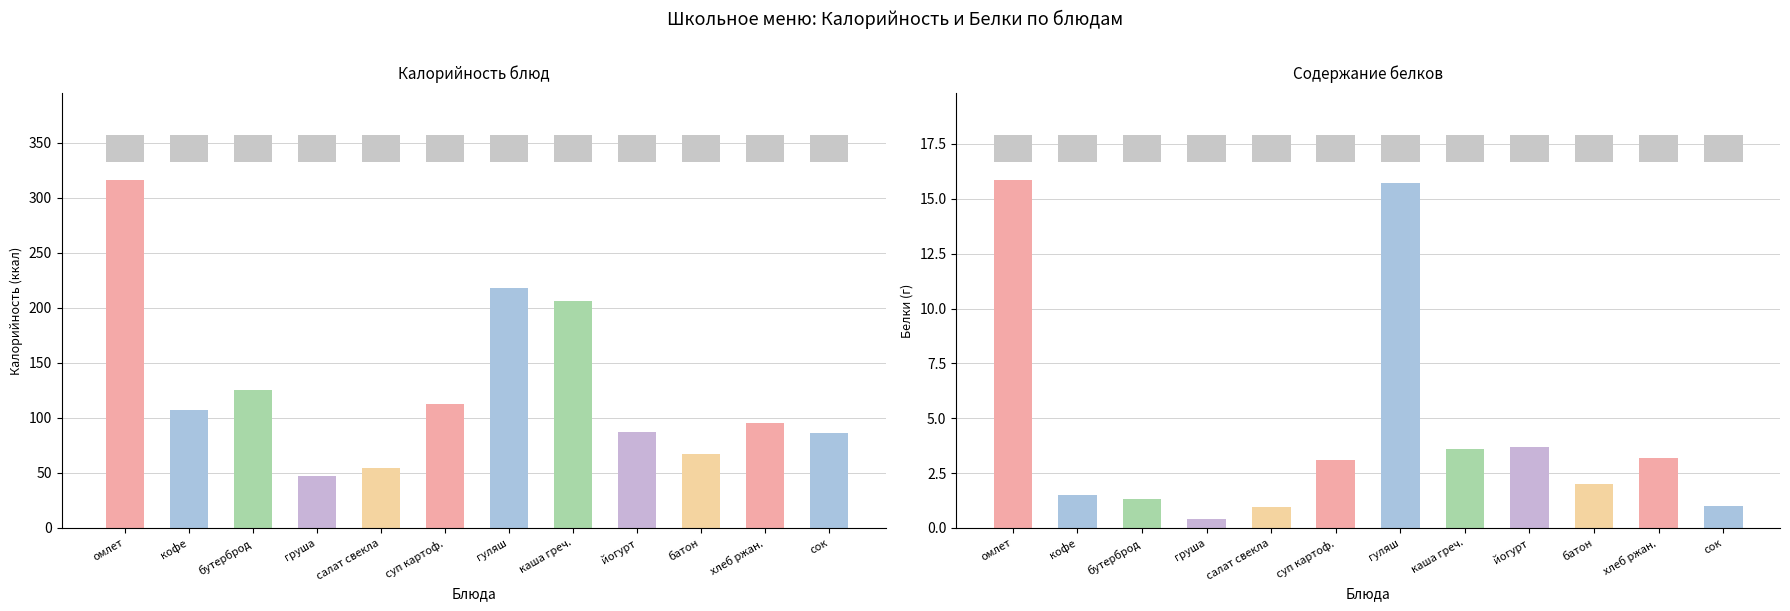

Reading left to right, list all the values displayed in this chart.

Калорийность: Омлет натуральный=316.2	Кофейный напиток=107.0	Бутерброд с маслом=125.0	Груша свежая=47.0	Салат из свеклы=54.7	Суп картофельный=112.8	Гуляш из говядины=218.0	Каша гречневая=206.0	Йогурт=87.0	Батон обогащенный=67.0	Хлеб ржано-пшеничный=95.2	Сок фруктовый=86.0
Белки: Омлет натуральный=15.9	Кофейный напиток=1.5	Бутерброд с маслом=1.3	Груша свежая=0.4	Салат из свеклы=1.0	Суп картофельный=3.1	Гуляш из говядины=15.7	Каша гречневая=3.6	Йогурт=3.7	Батон обогащенный=2.0	Хлеб ржано-пшеничный=3.2	Сок фруктовый=1.0